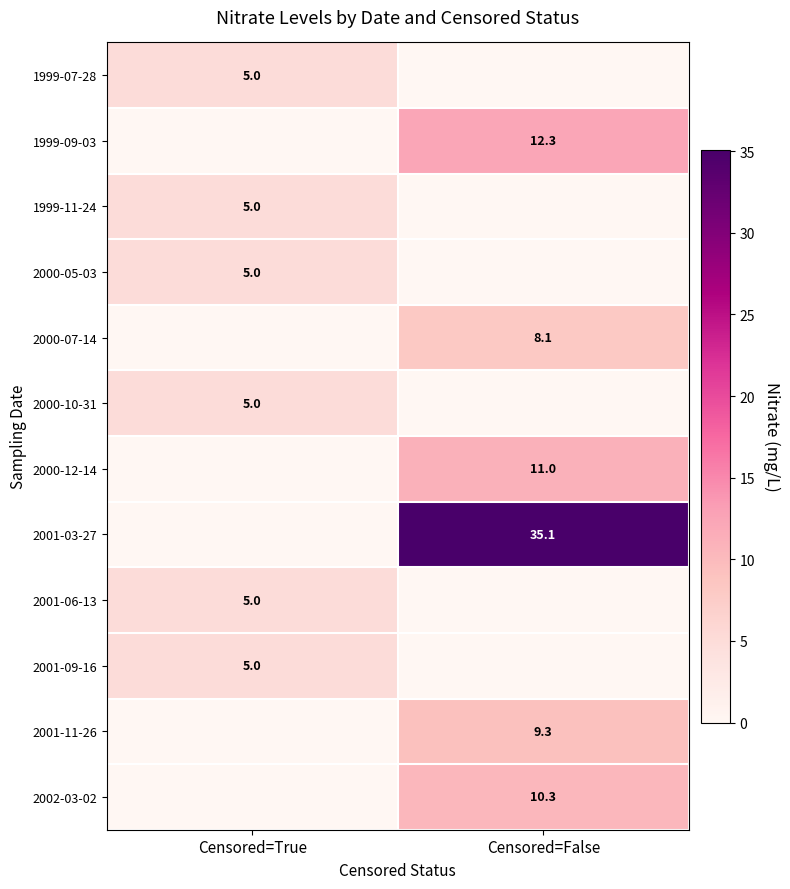

At which category is the sum across all series the highest?

Censored=False